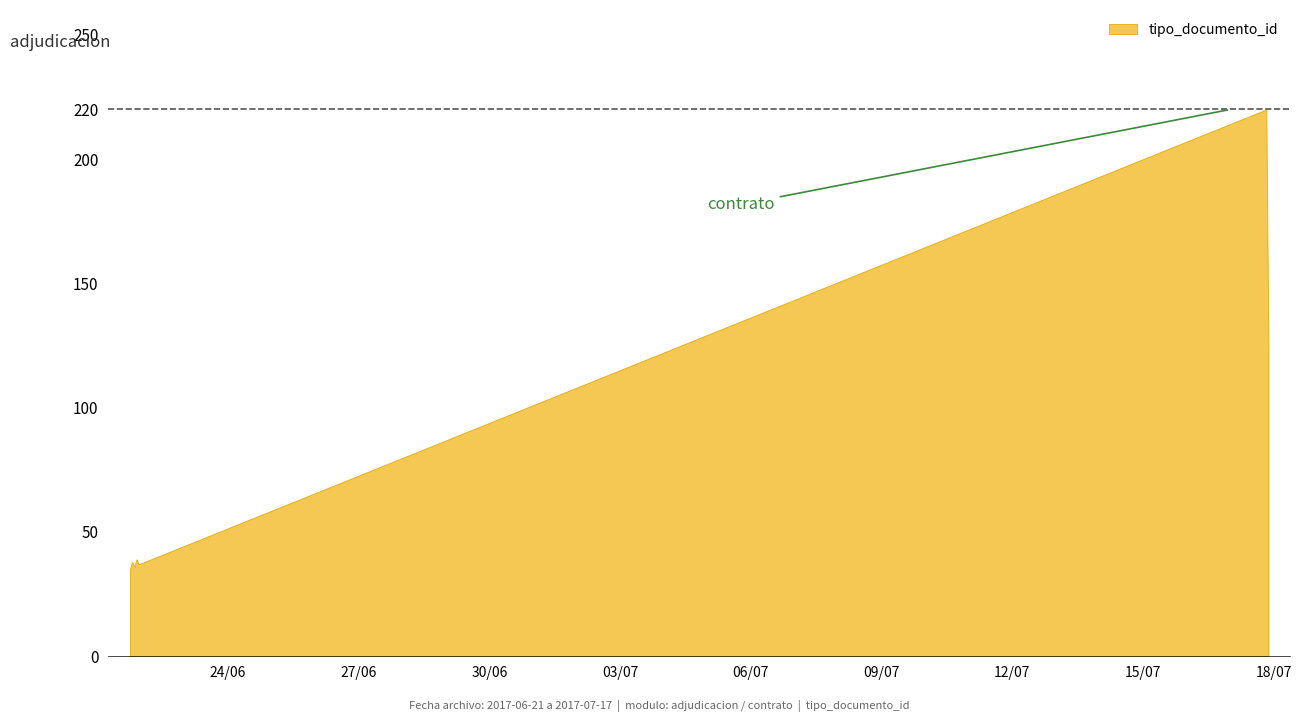

At which category does the data reach its first local peak?

2017-06-21 18:02:21